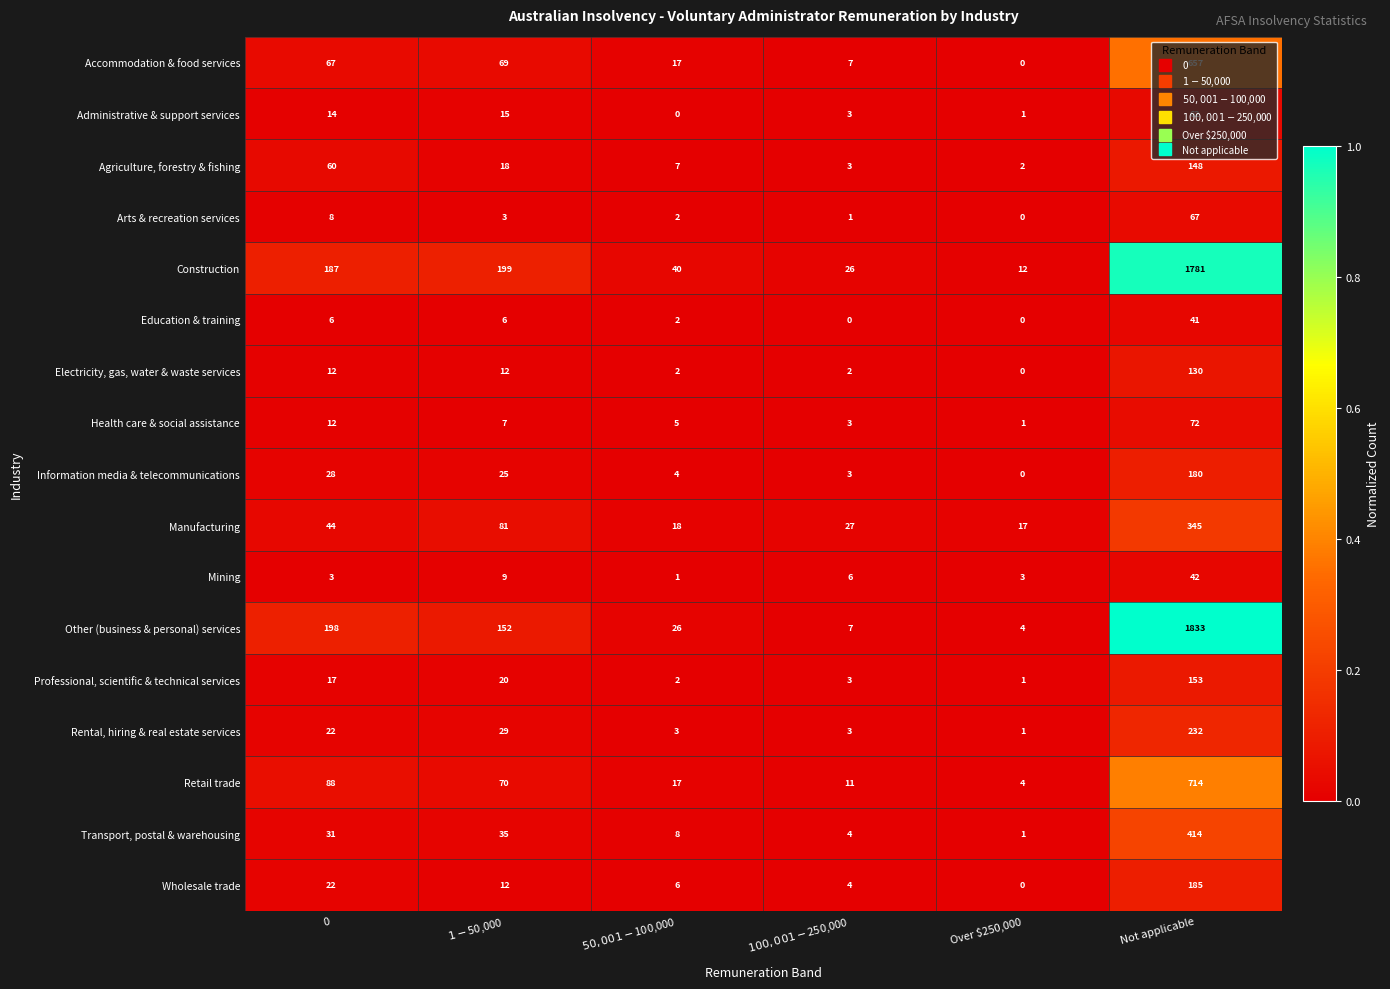

What is the approximate value of Other (business & personal) services at Not applicable, to the nearest 50?

1850